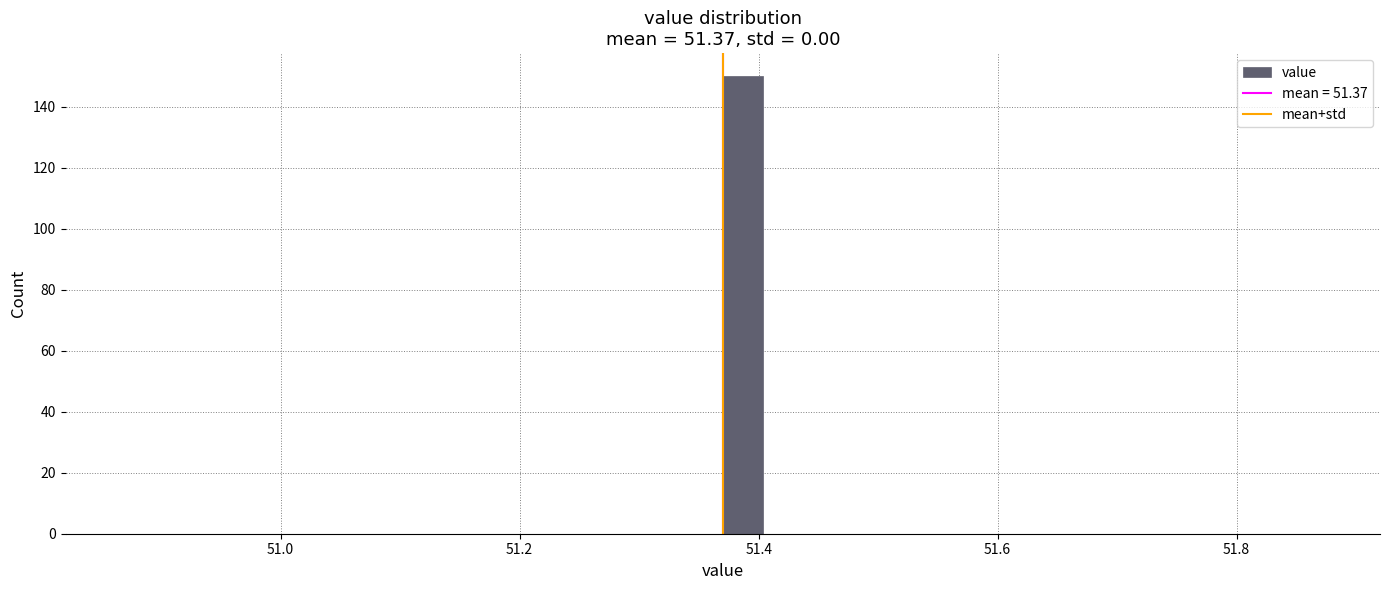

Read against the x-axis, roughly where is the centre of the tallest bar?

51.38